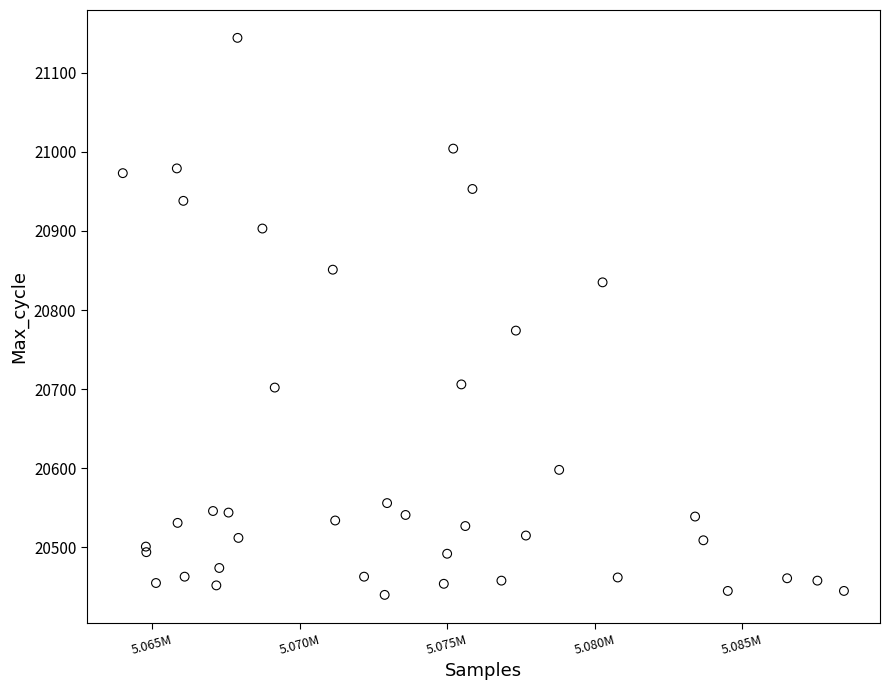

What Y value in the scatter plot is closest to 20792?

20774